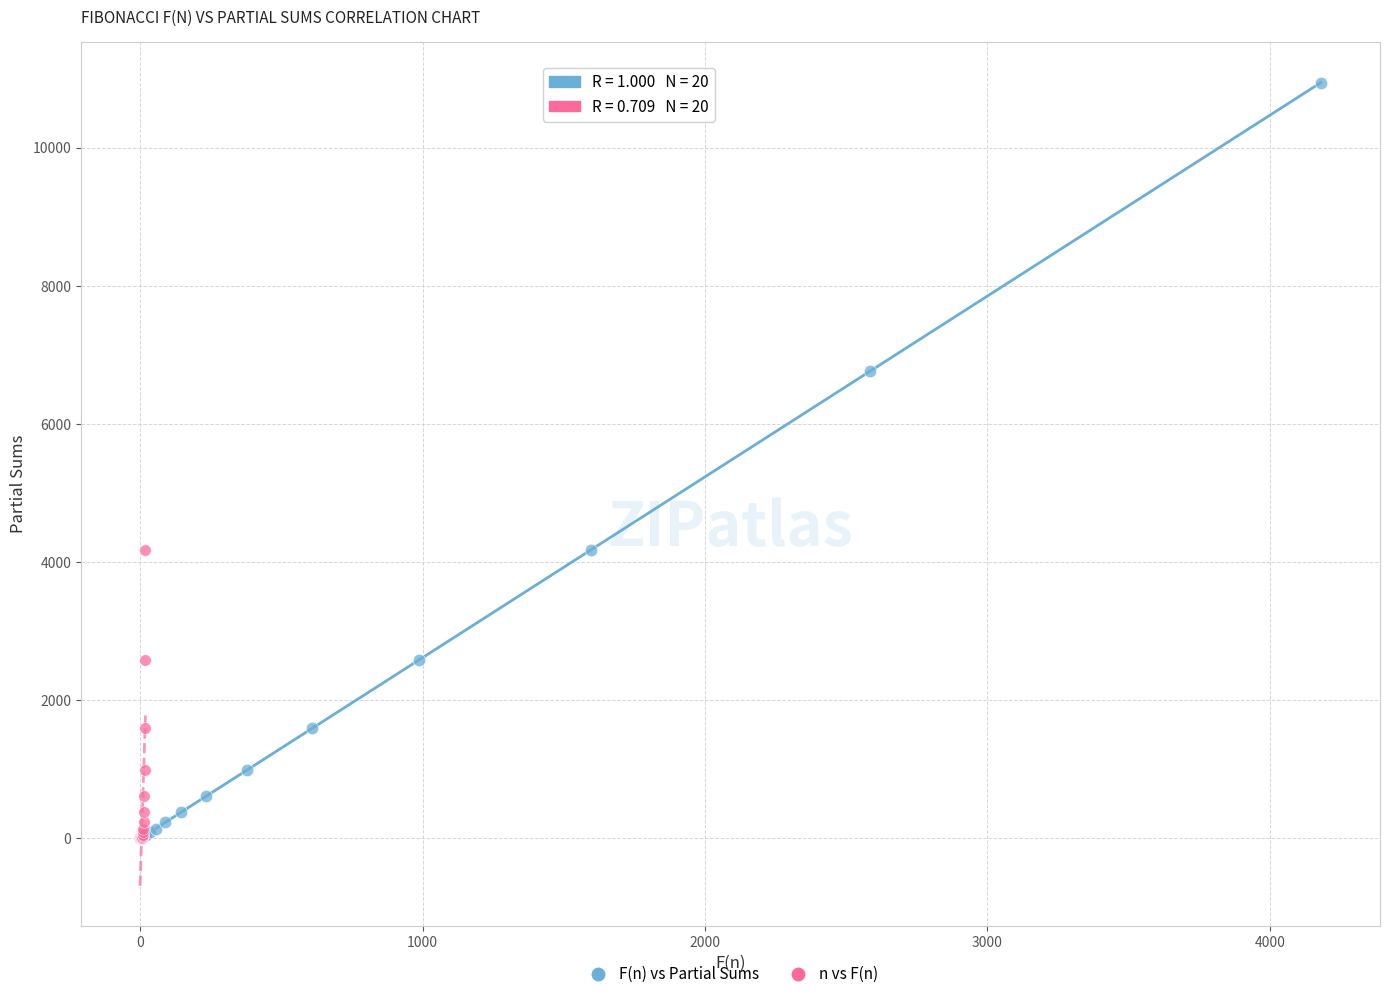

Which series has the widest spread of Y values?

F(n) vs Partial Sums